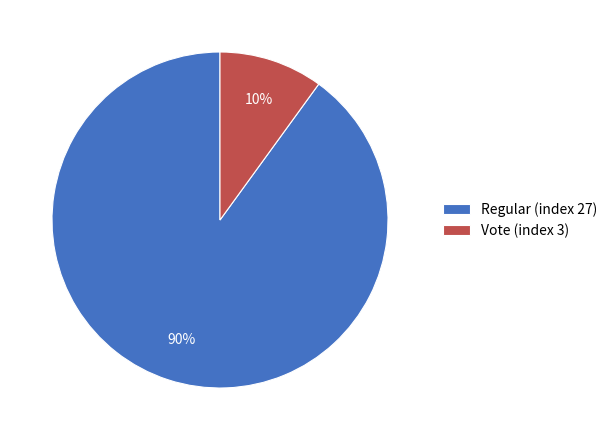

What is the largest slice in the pie chart?

Regular (index 27)